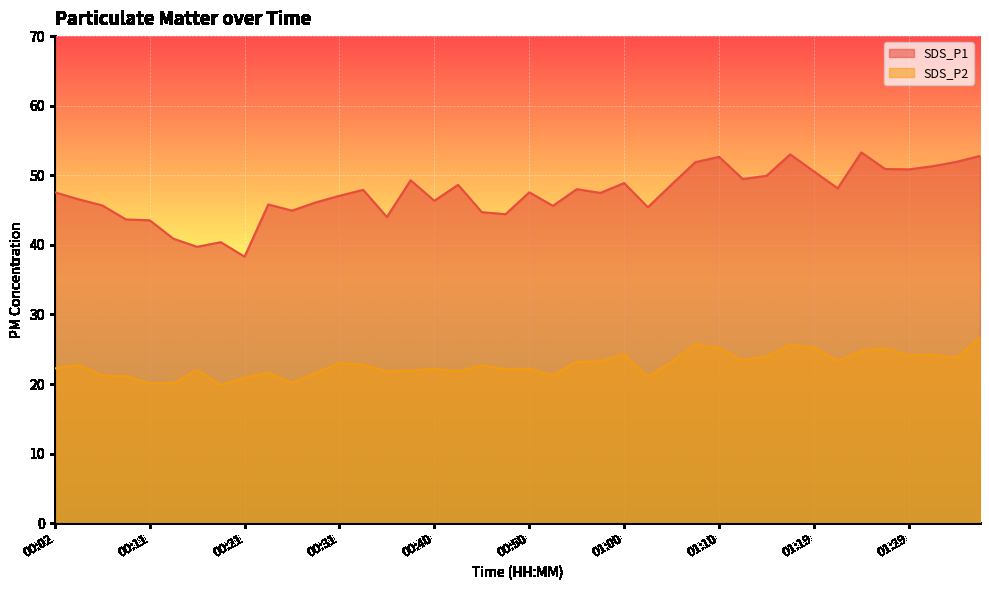

True or false: SDS_P1 and SDS_P2 cross at least once.

False